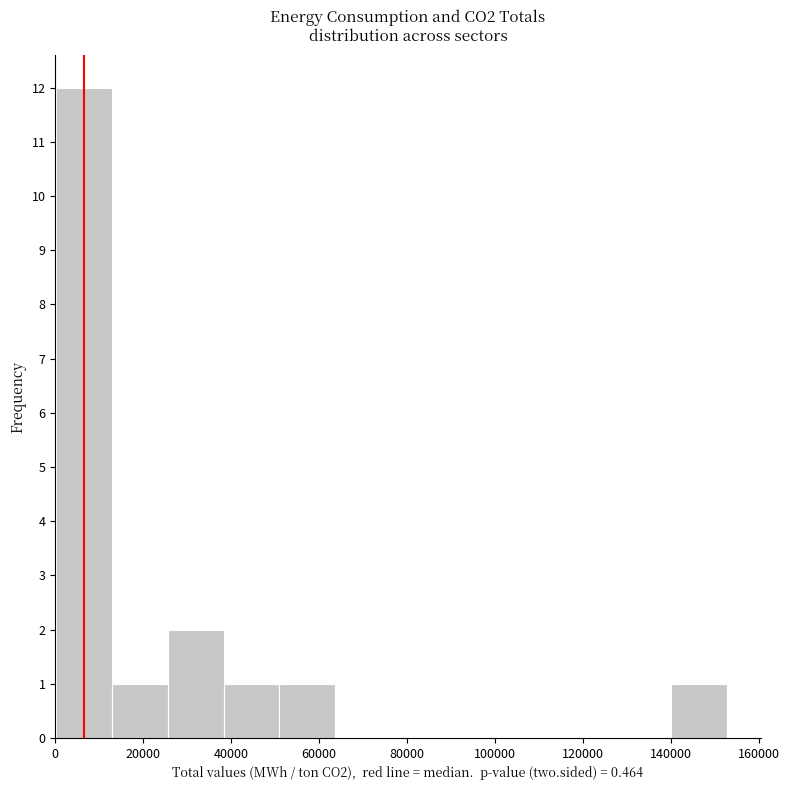

How tall is the bar that spans 140000 to 152000 on the x-axis? Neither the bar edges nor the heights are printed on the chart, so give them approximately, as read against the axes.

1